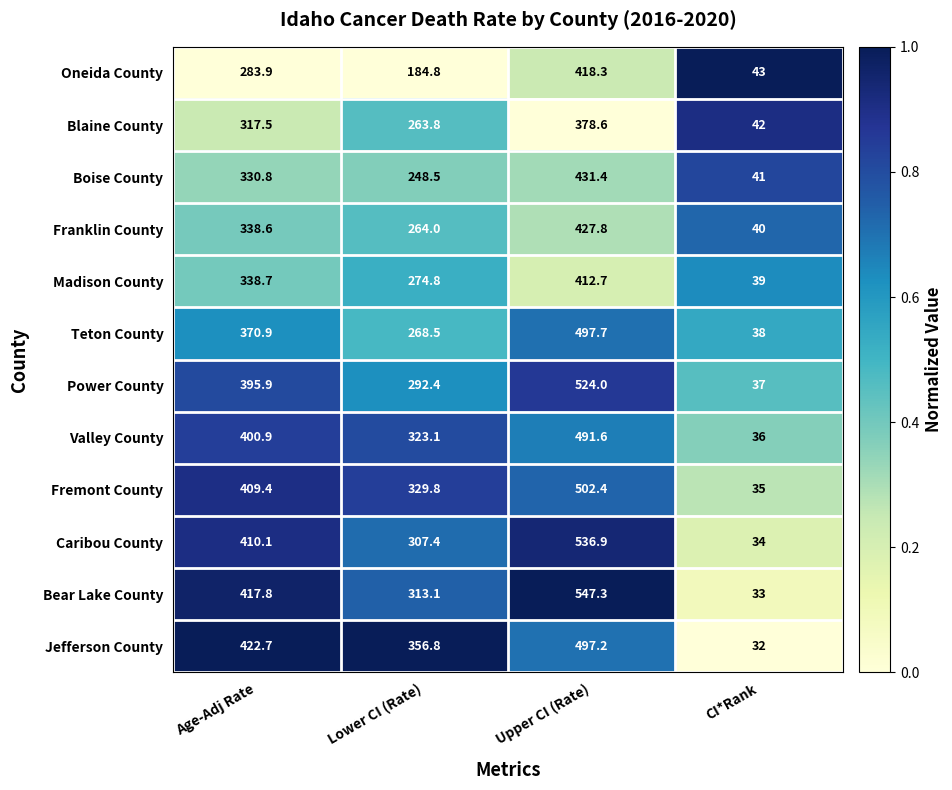

What value does the Jefferson County series have at CI*Rank?

32.0